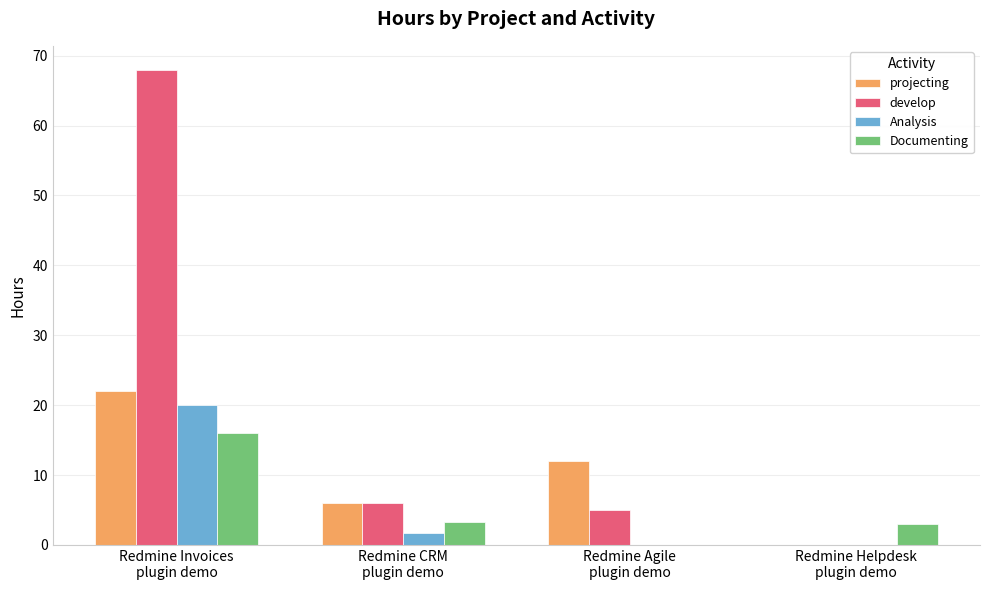

What is the sum of all develop values?

79.0